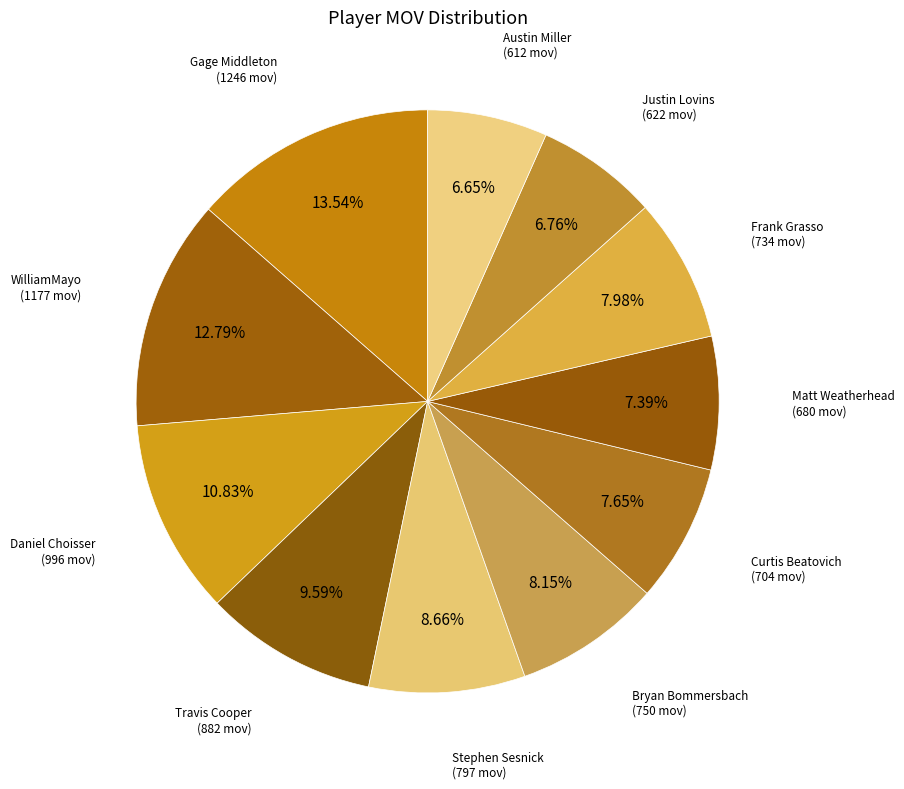

How many slices are in this pie chart?

11